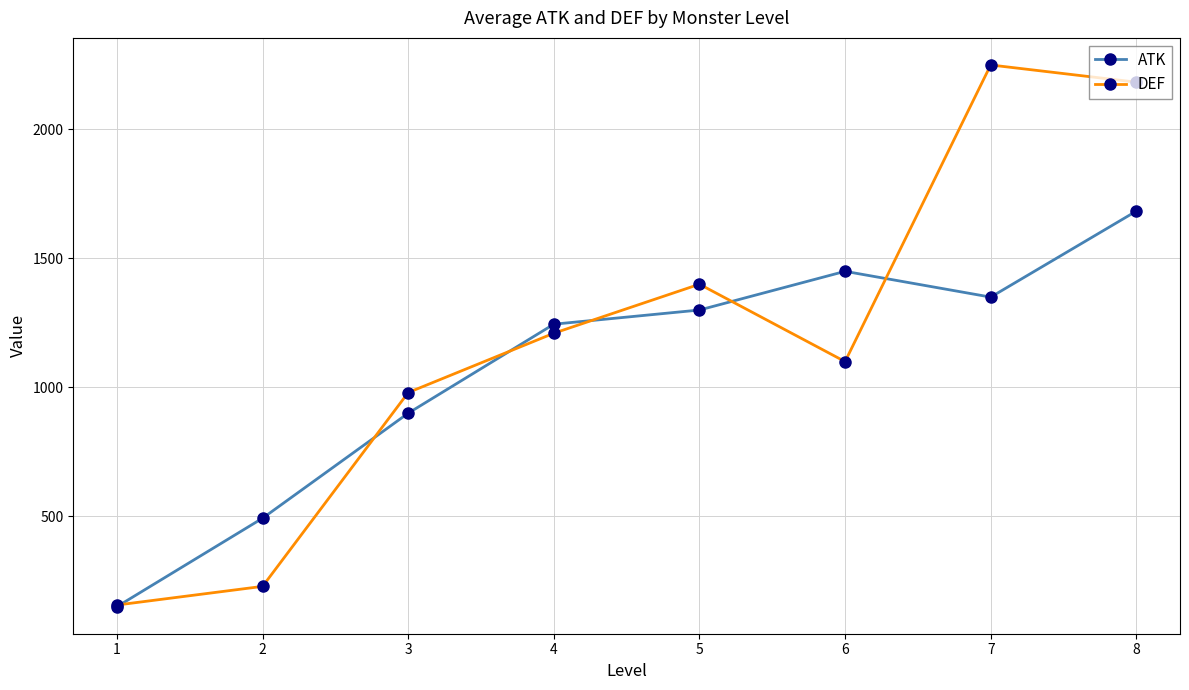

Which series has the largest range (max minus min)?

DEF